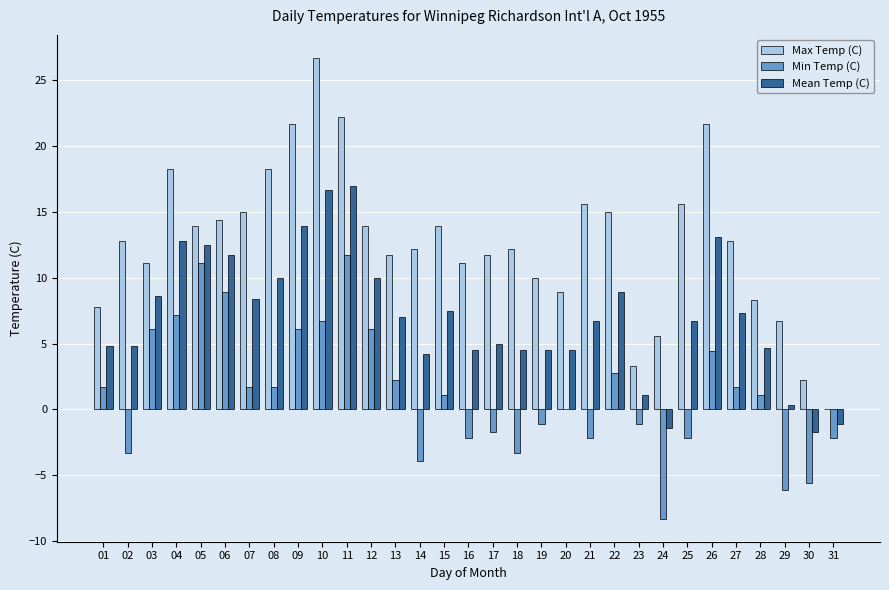

Are the bars horizontal?

No